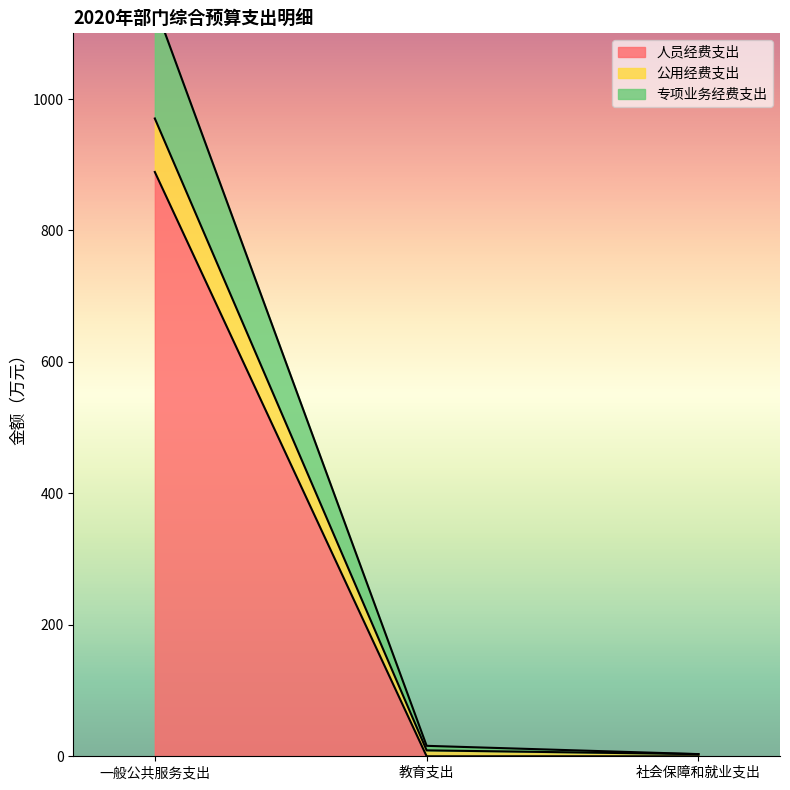

Which category has the lowest value across all series?

教育支出